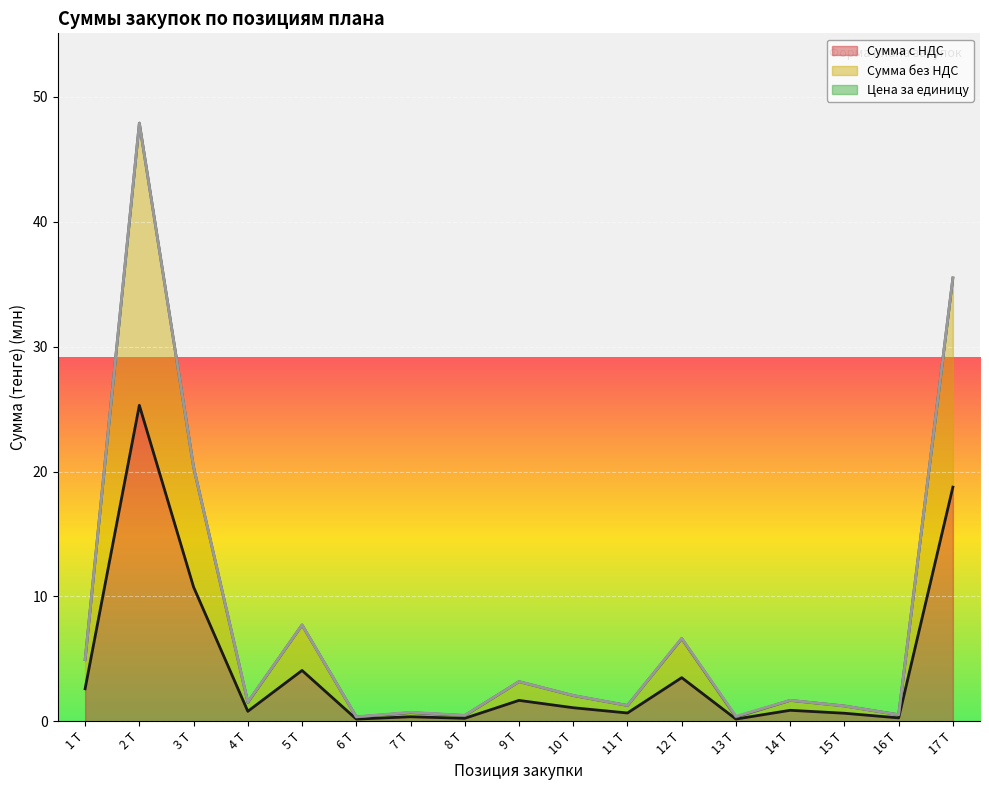

Reading left to right, extract all data points from this chart.

Сумма с НДС: 4.9	47.9	20.4	1.5	7.7	0.3	0.7	0.5	3.2	2.1	1.3	6.6	0.3	1.7	1.2	0.5	35.5
Сумма без НДС: 2.6	25.3	10.8	0.8	4.1	0.2	0.4	0.2	1.7	1.1	0.7	3.5	0.2	0.9	0.7	0.3	18.7